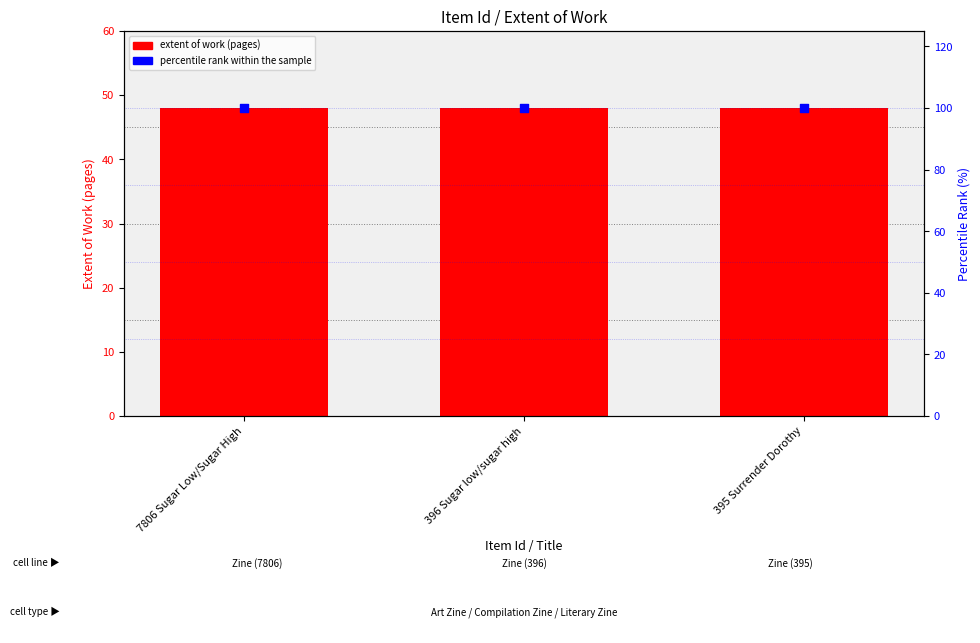

At which category is the sum across all series the highest?

7806 Sugar Low/Sugar High